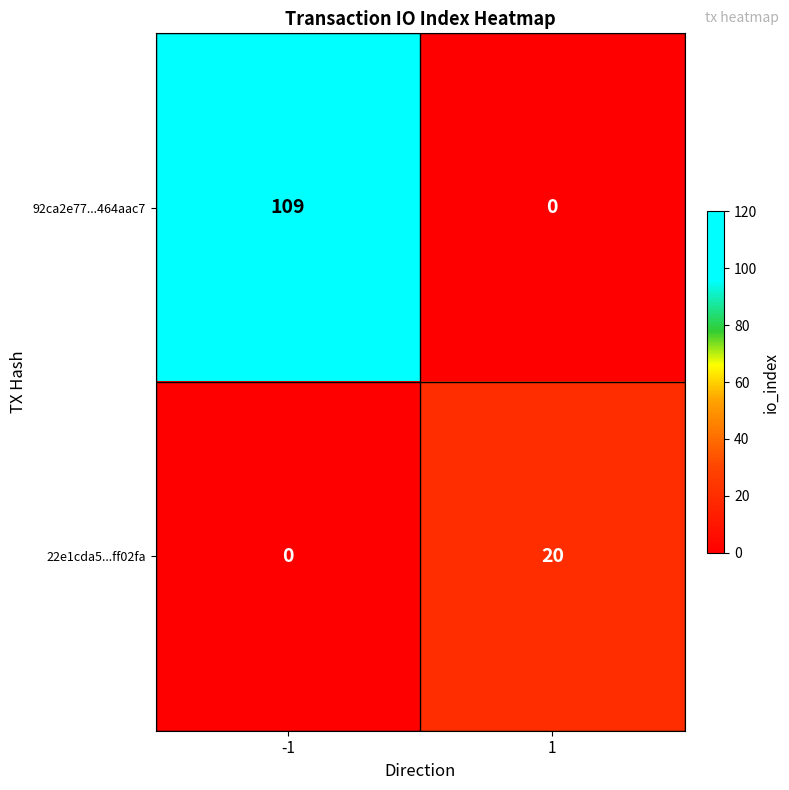

How many positive values does the 22e1cda5...ff02fa series have?

1